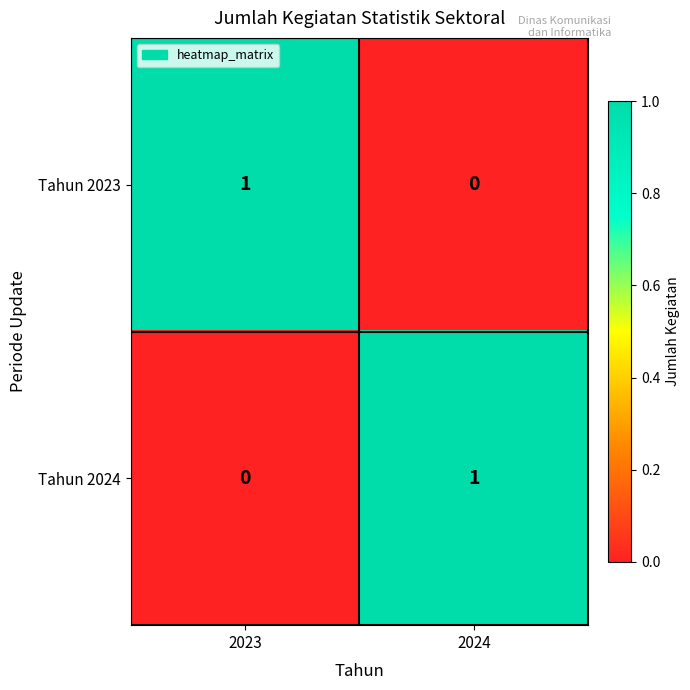

Is it true that Tahun 2024 equals 0 at 2023?

True